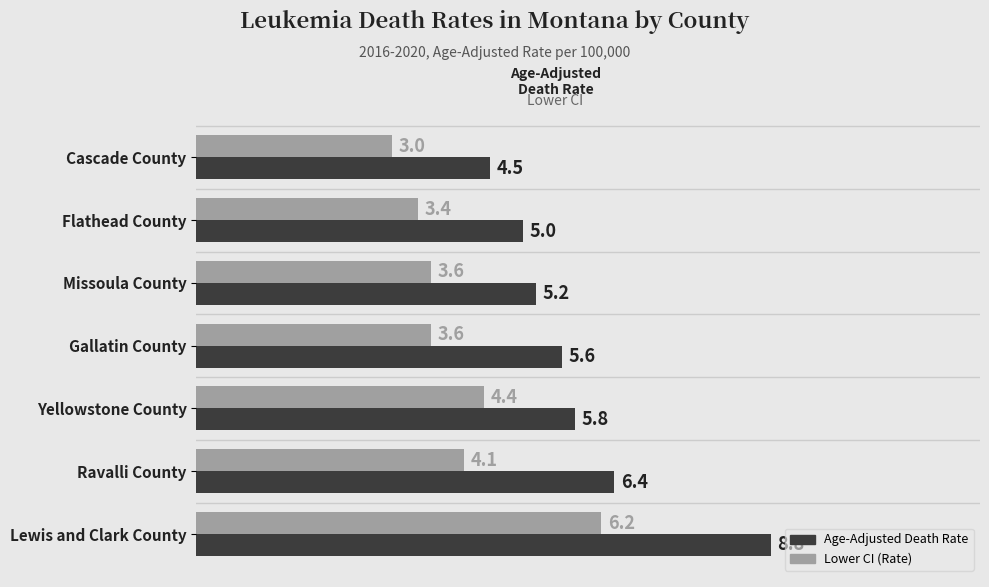

Rank the series by their maximum value, from highest to lowest.

Age-Adjusted Death Rate, Lower CI (Rate)